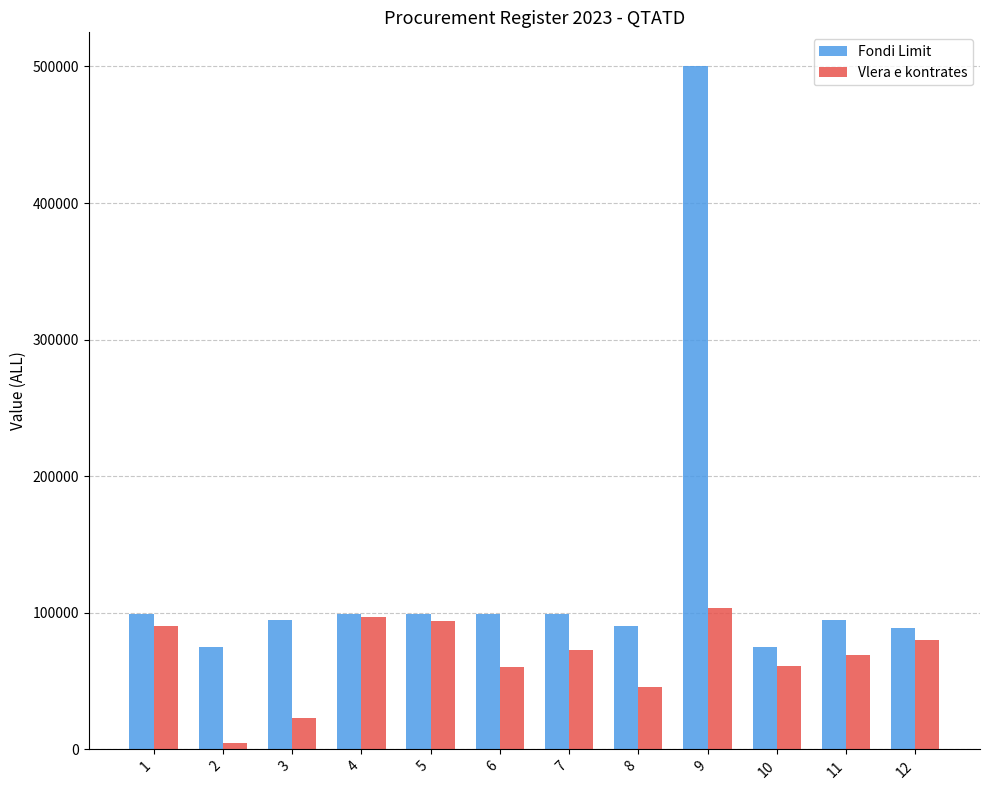

What is the average value of the Fondi Limit series?

126167